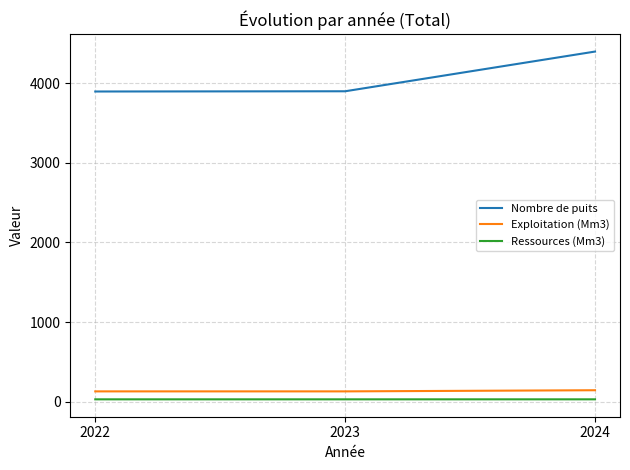

At 2024, list the series in order from smallest to largest.

Ressources (Mm3), Exploitation (Mm3), Nombre de puits